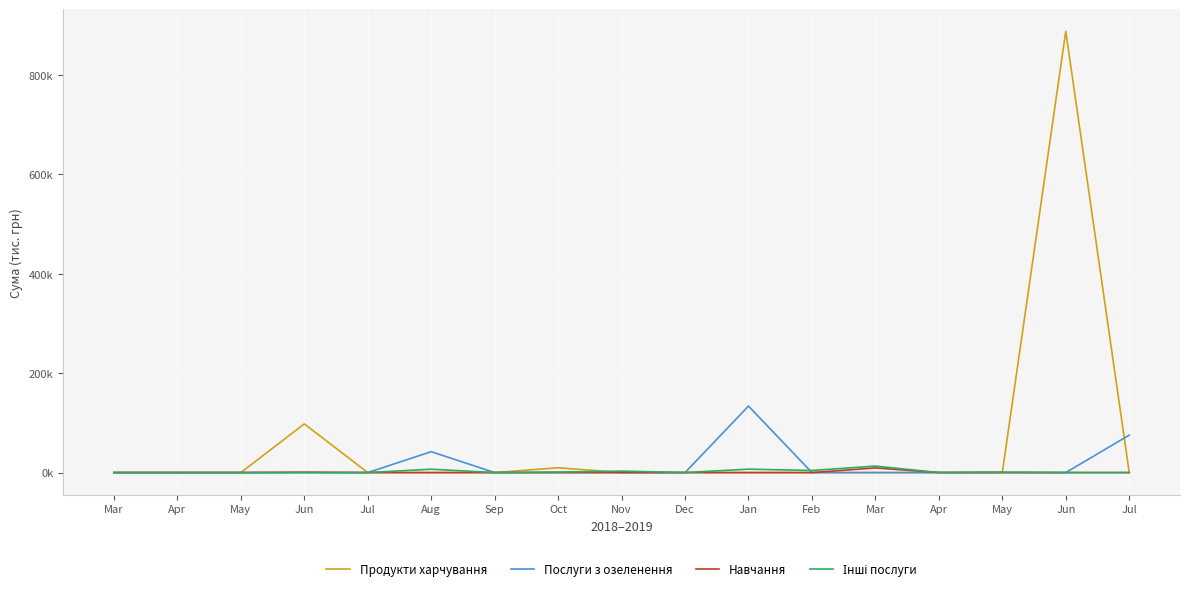

How many intersections are there between Послуги з озеленення and Продукти харчування?

1